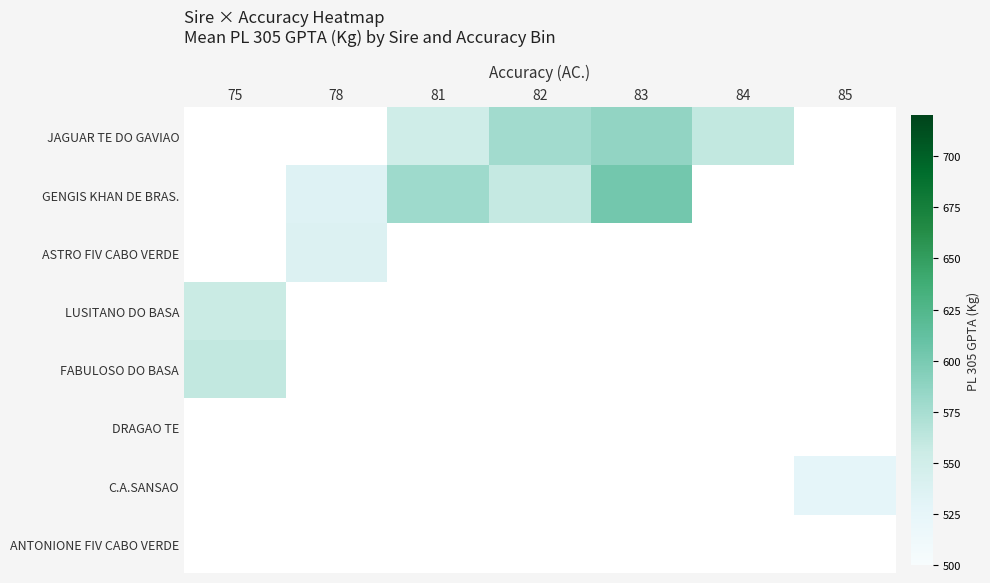

Is it true that JAGUAR TE DO GAVIAO equals 586.1 at 83?

True